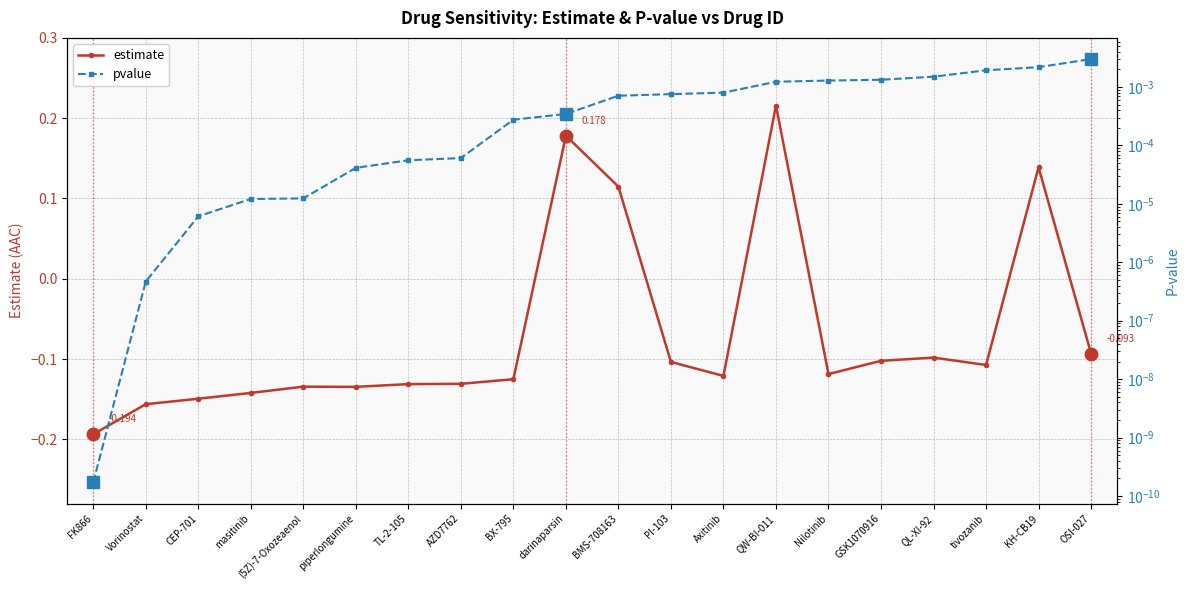

Which series has the largest range (max minus min)?

estimate